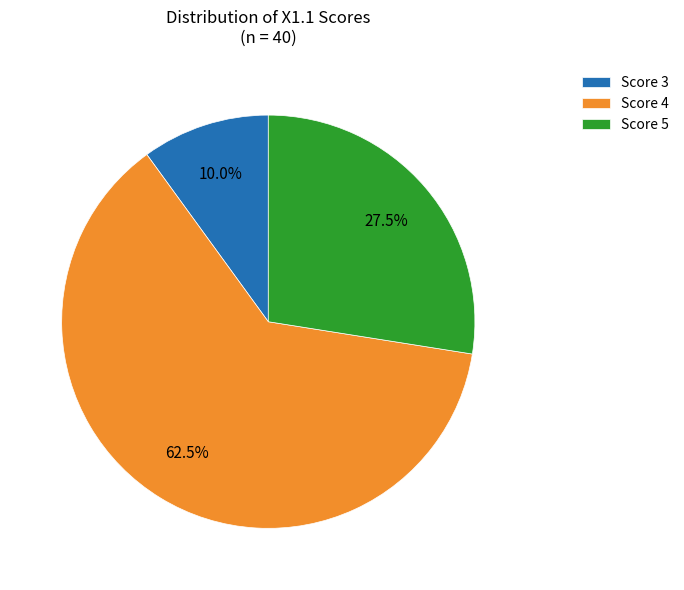

Which has a higher value, Score 3 or Score 4?

Score 4